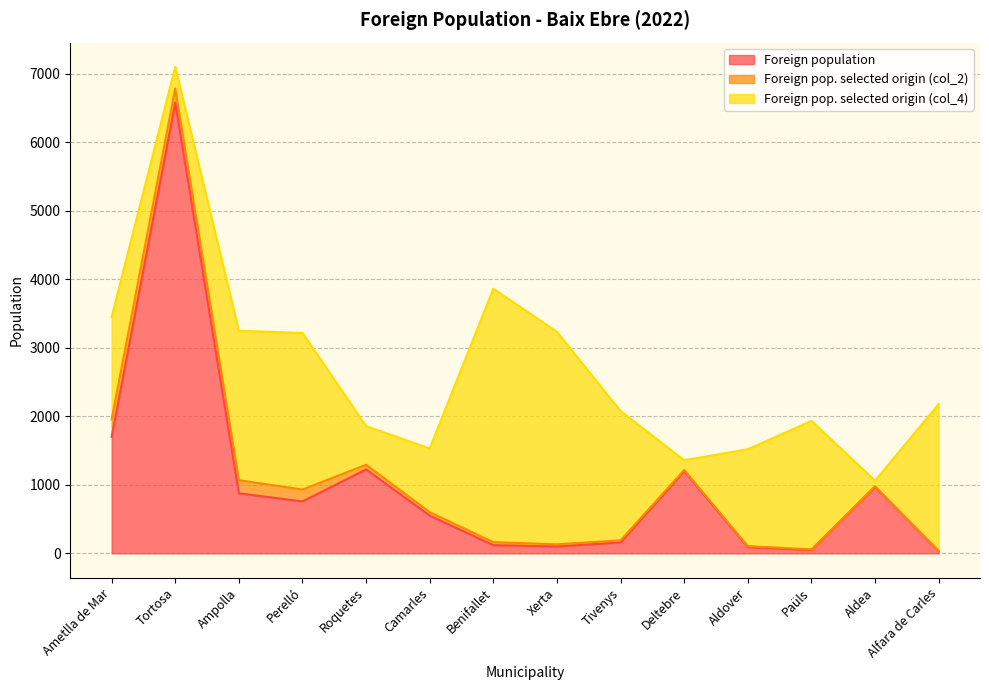

True or false: Foreign pop. selected origin (col_2) has more than 2 points higher than both neighbors.

False